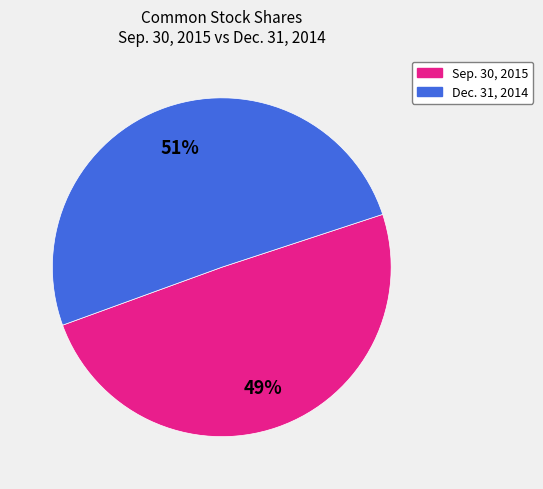

The Sep. 30, 2015 slice represents 49% of the pie. True or false?

True